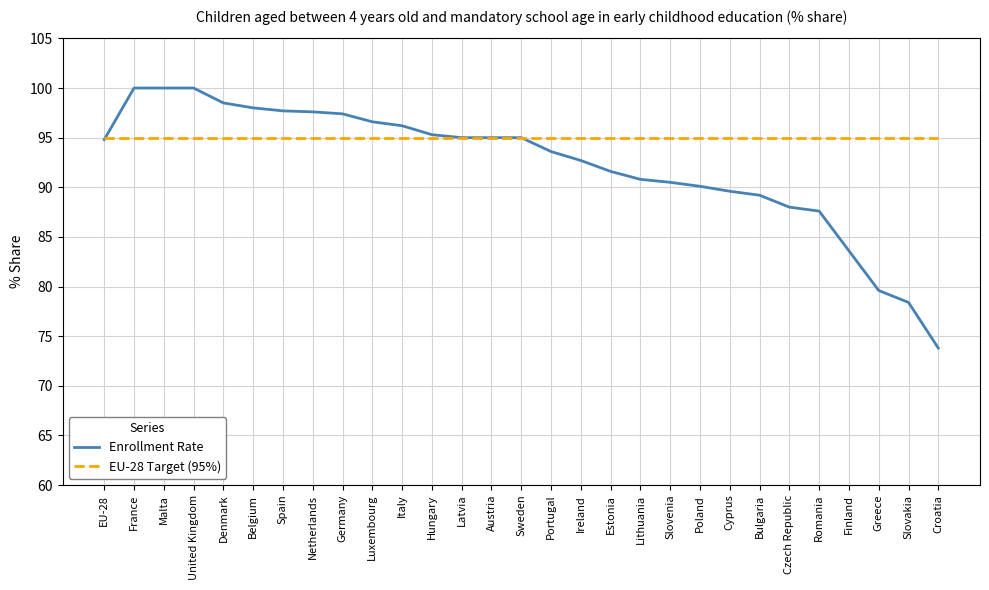

Between Denmark and Austria, which series saw the biggest shift?

Enrollment Rate